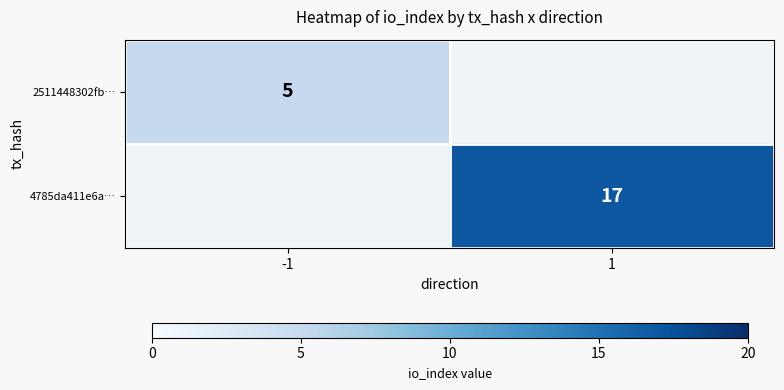

The value of 4785da411e6a… at 1 is 17. True or false?

True